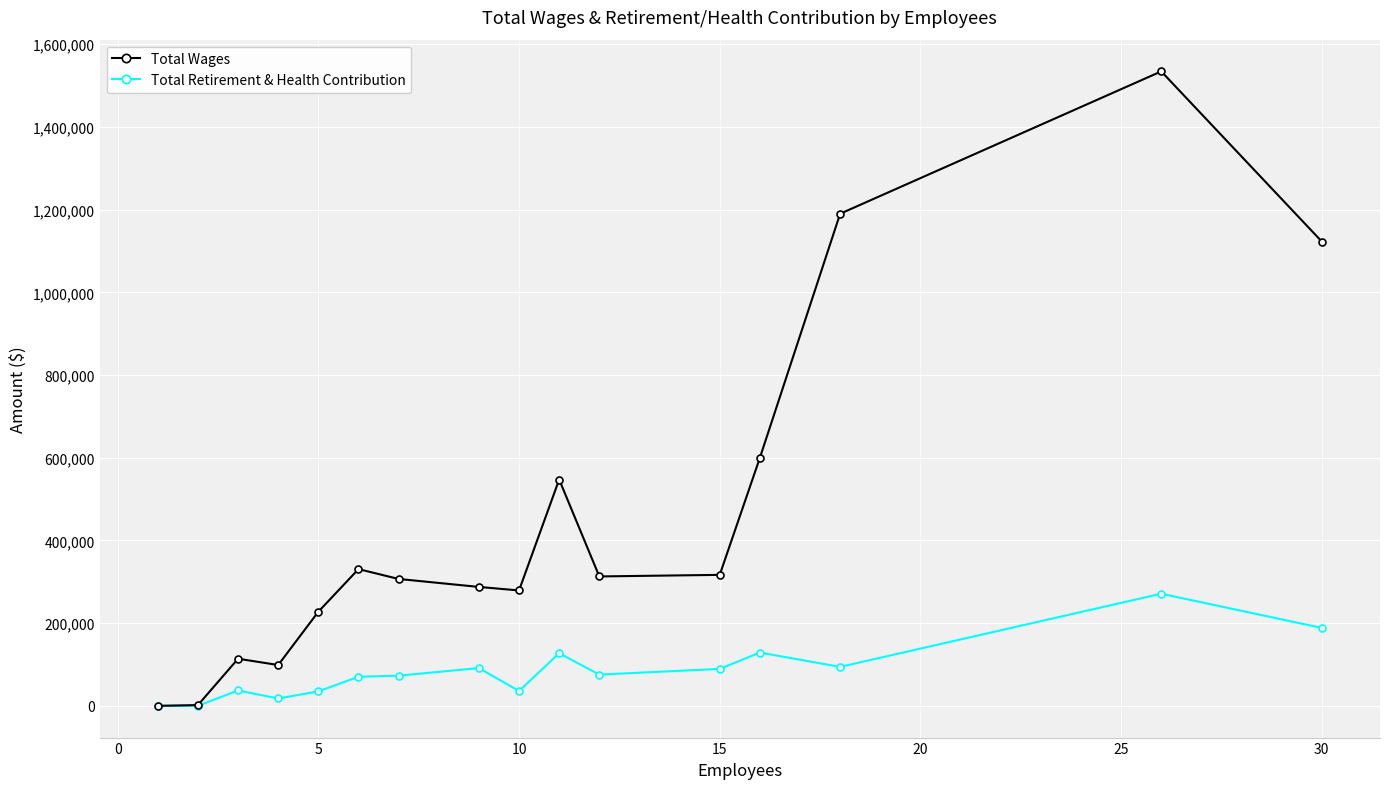

True or false: Total Wages has more than 2 interior local peaks.

True